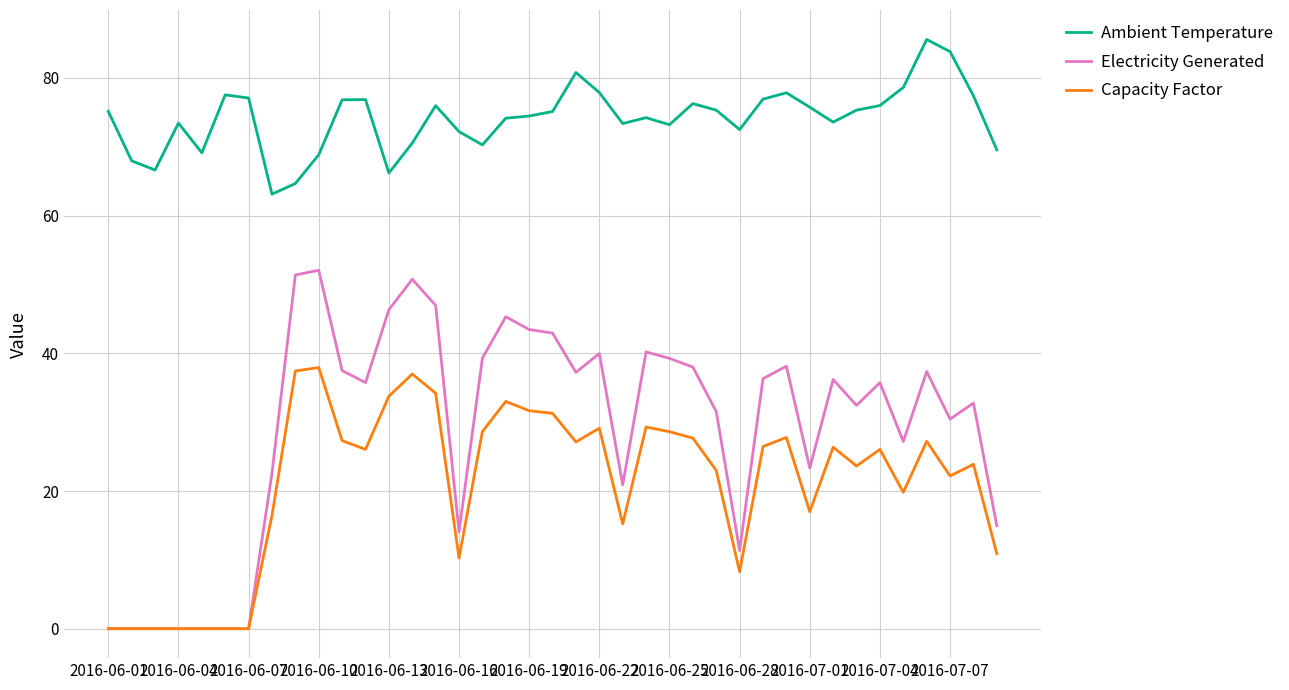

What is the maximum value shown in the chart?

85.6